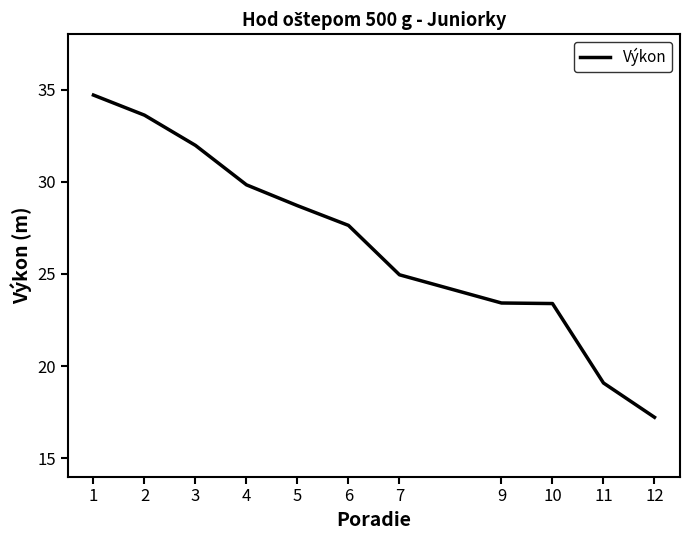

What value does the data have at 2?

33.6